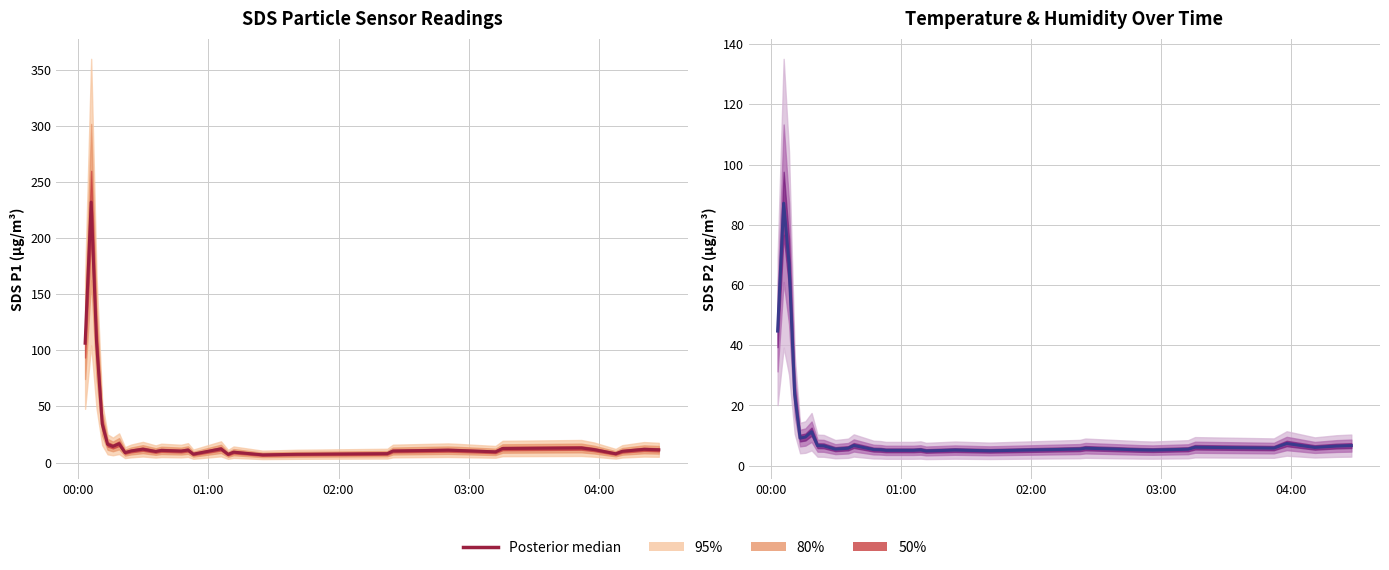

Where is the data nearest to the value 46?

00:00